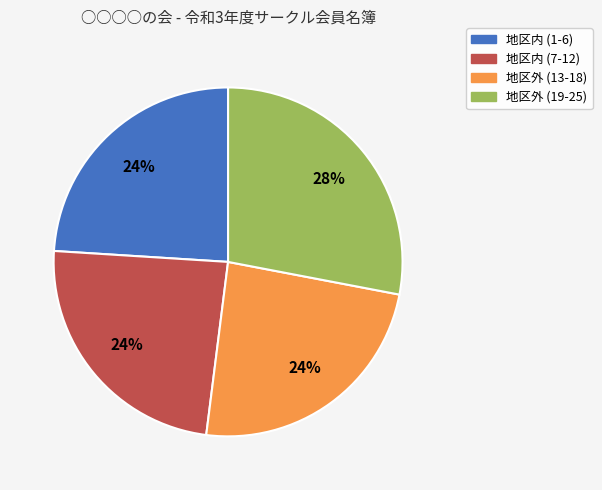

To the nearest percent, what is the difference between the largest and smallest slice percentages?

4%